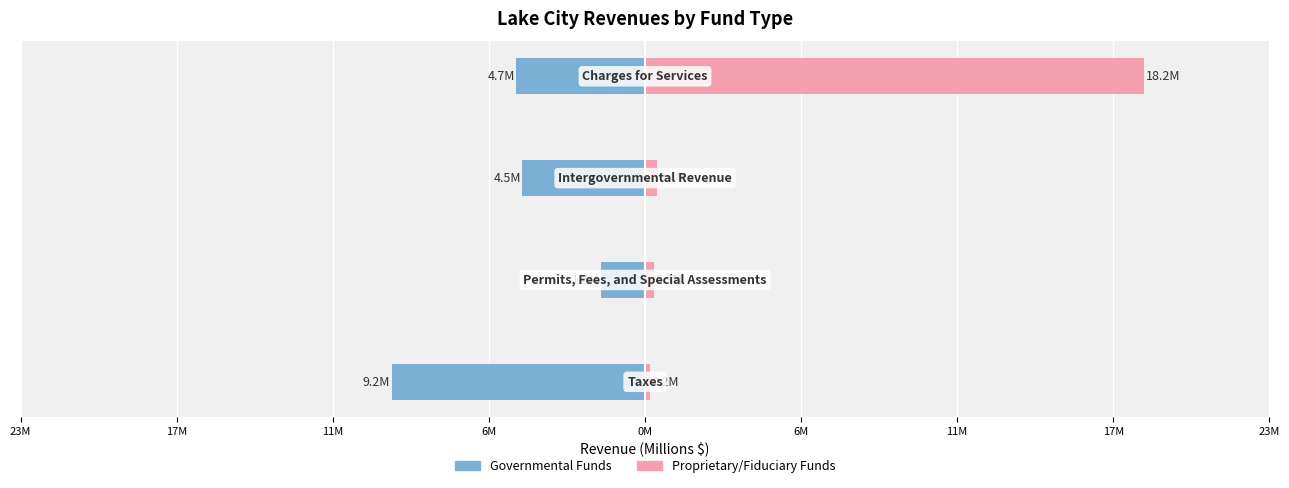

Between 23M and 11M, which is larger?

11M